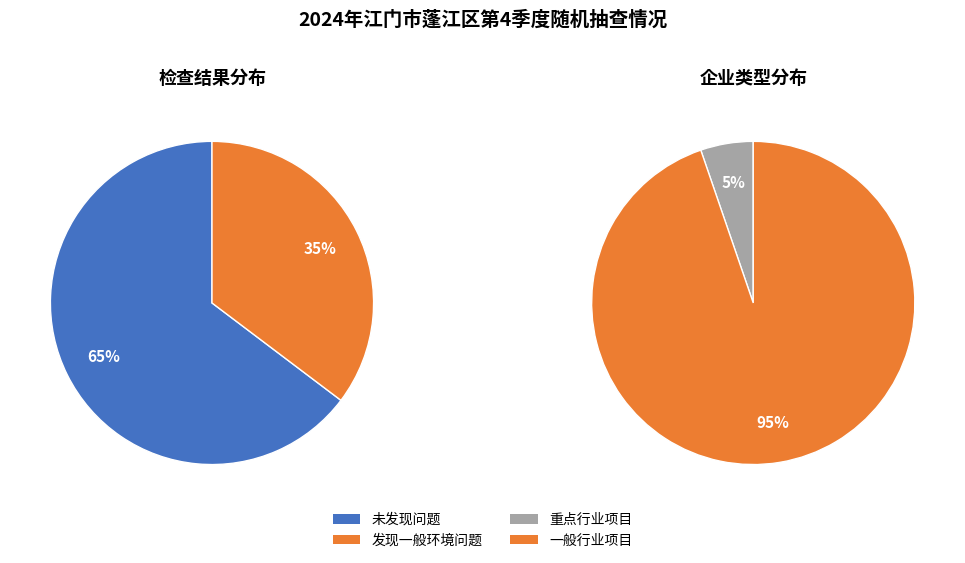

How many slices are in this pie chart?

2